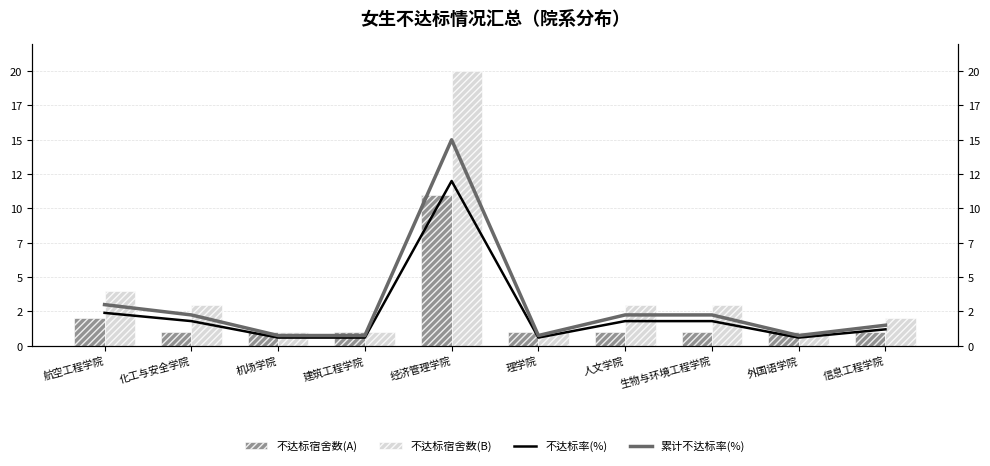

List the series in order of their peak value, highest first.

不达标宿舍数(B), 累计不达标率(%), 不达标率(%), 不达标宿舍数(A)